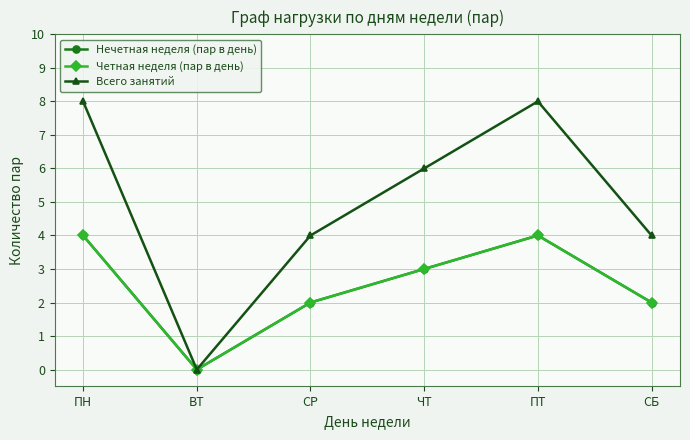

Is the value of Нечетная неделя (пар в день) at ПН greater than the value of Всего занятий at ПТ?

No